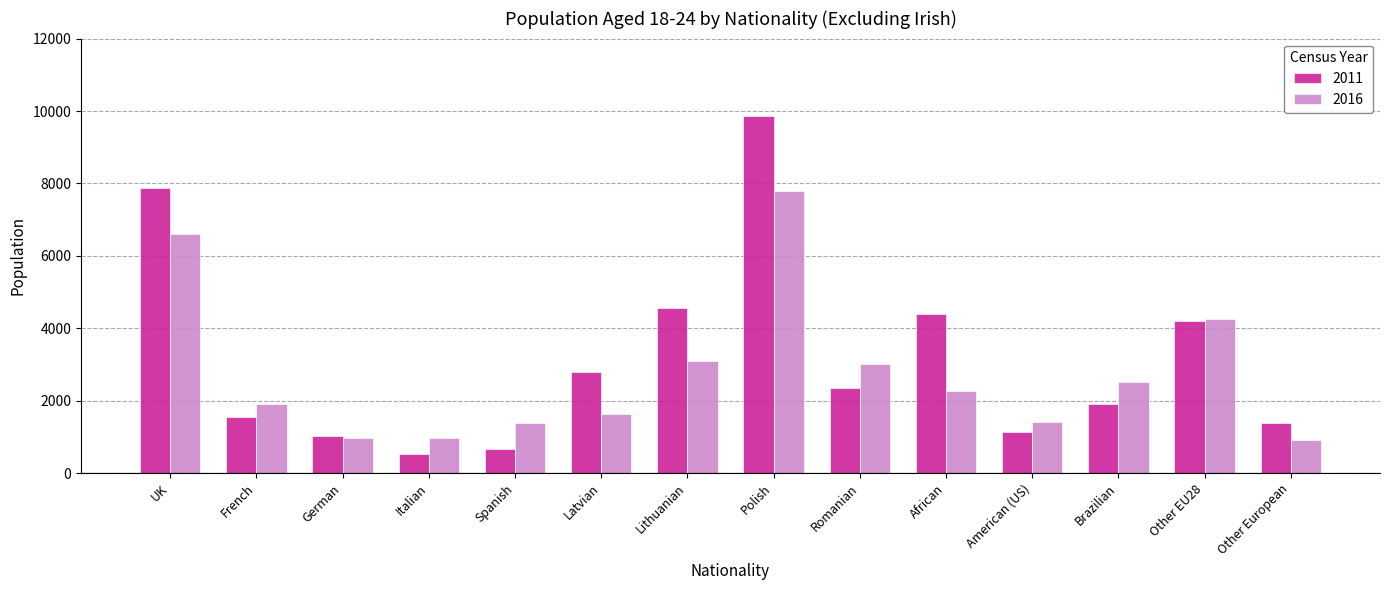

At which category is the sum across all series the highest?

Polish